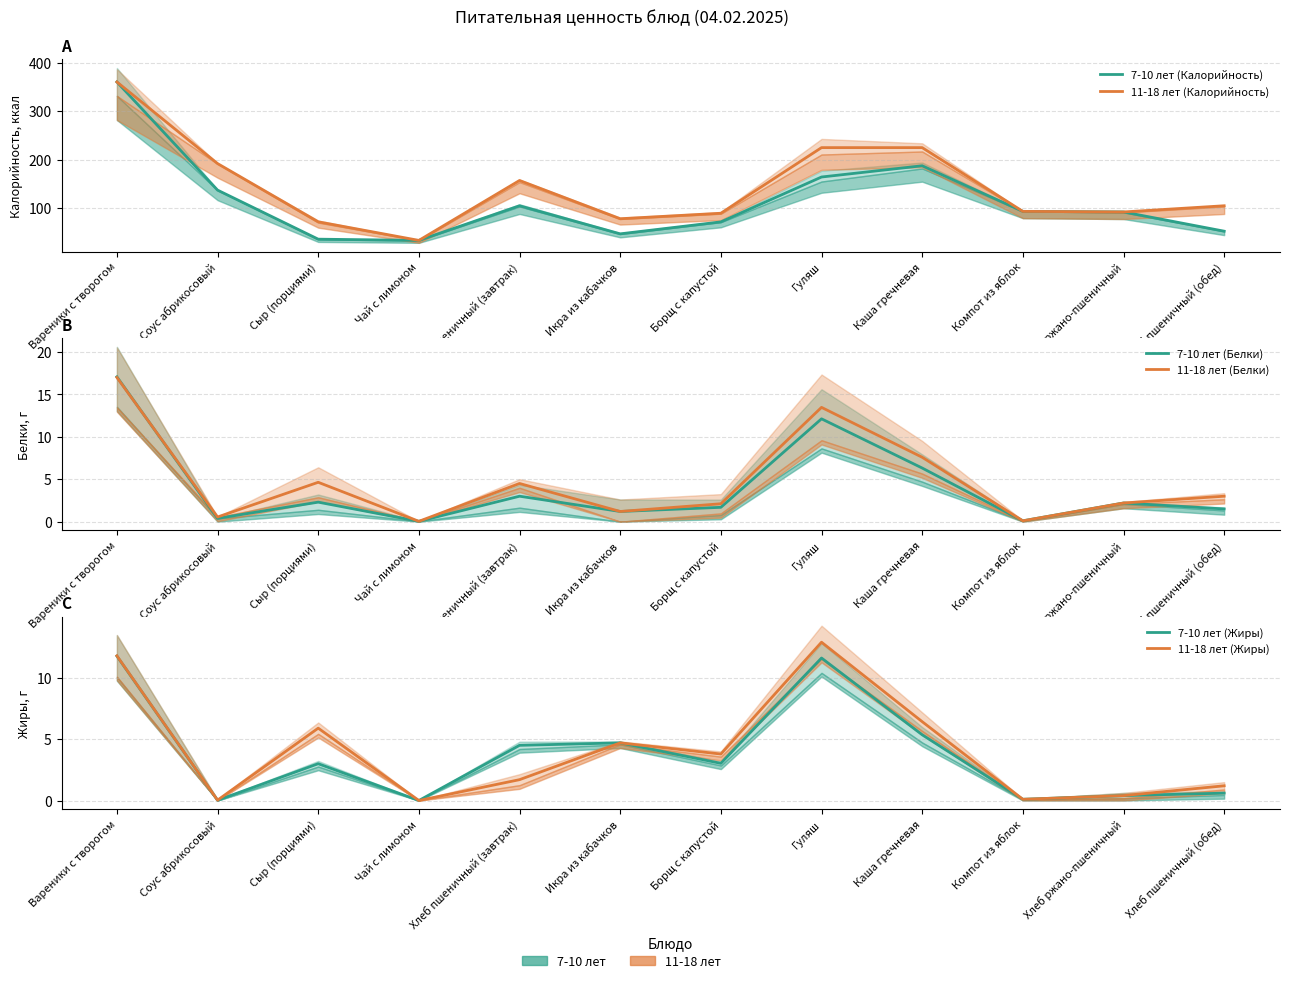

Where is the first local maximum for 11-18 лет (Жиры)?

Сыр (порциями)